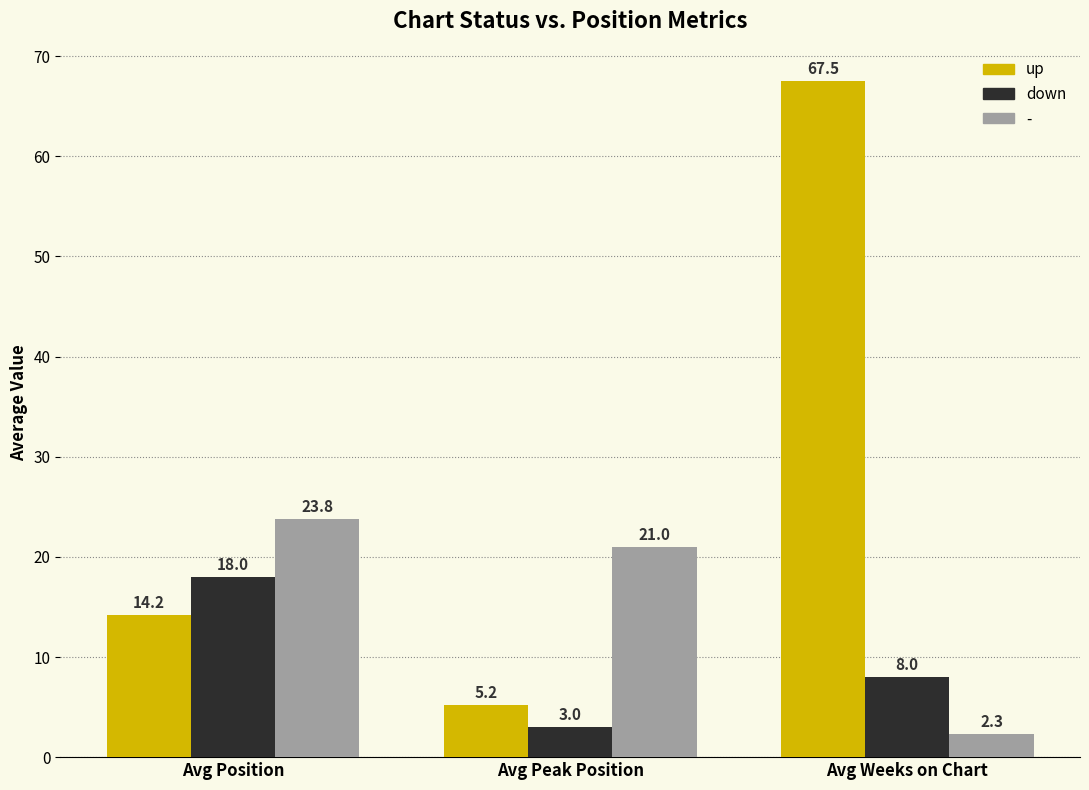

What position from the right is Avg Weeks on Chart?

1